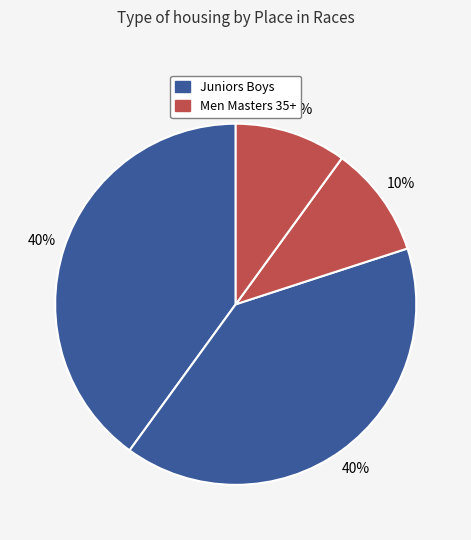

Is there a majority slice in this chart?

No